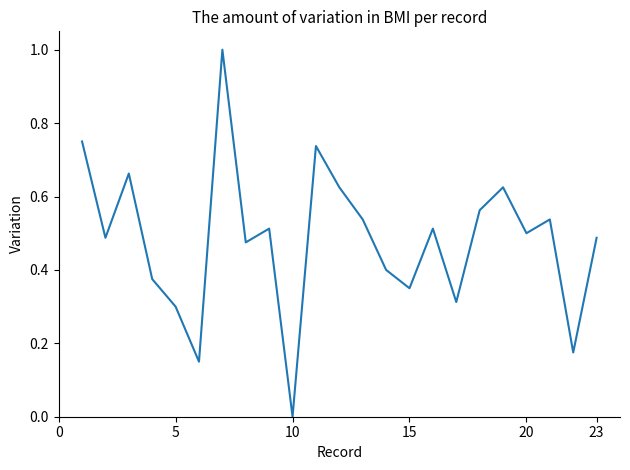

True or false: the data has more than 2 interior local peaks.

True